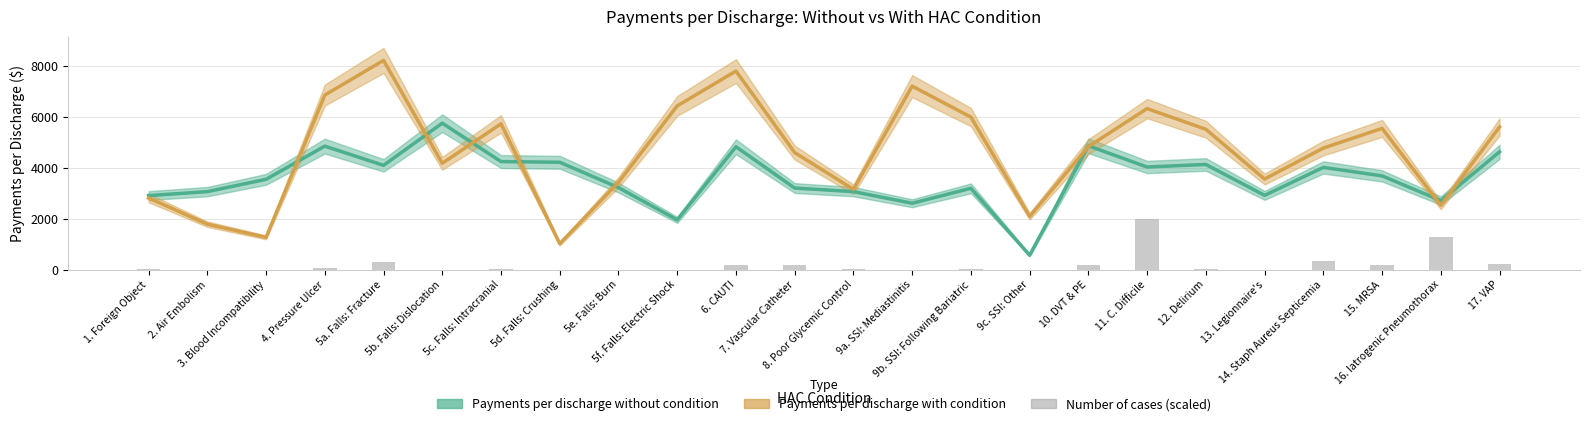

Between 9b. SSI: Following Bariatric and 14. Staph Aureus Septicemia, which series saw the biggest shift?

Payments per discharge with condition